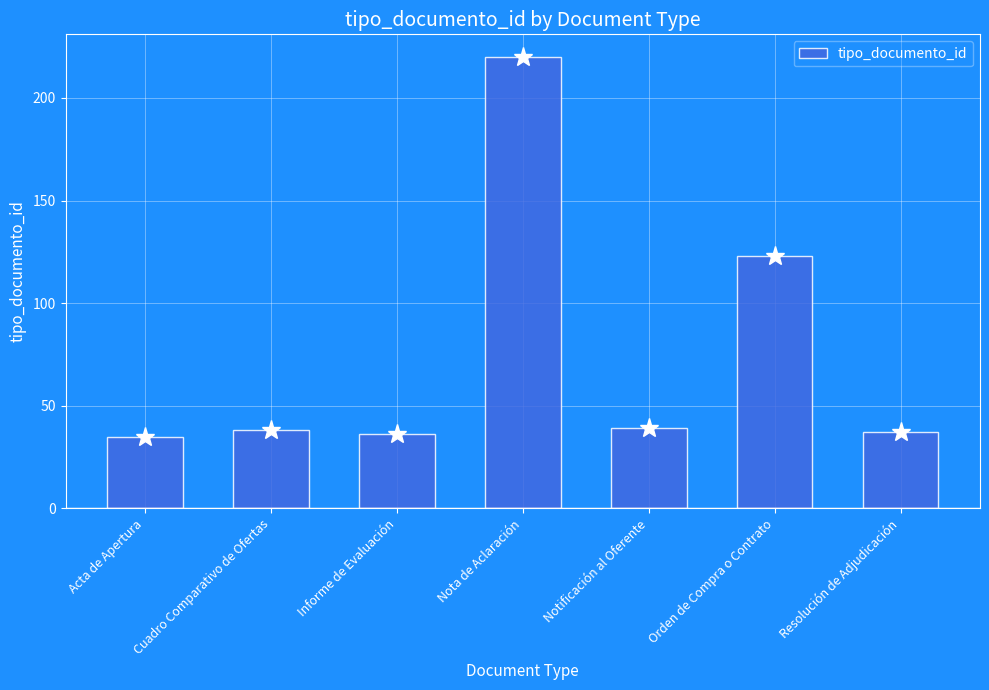

How many data points are less than 38?

3